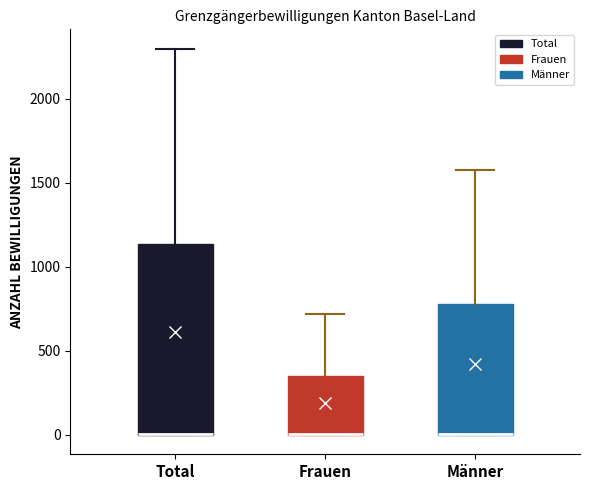

Comparing the boxes themselves (not the whiskers), which one is the tallest?

Total